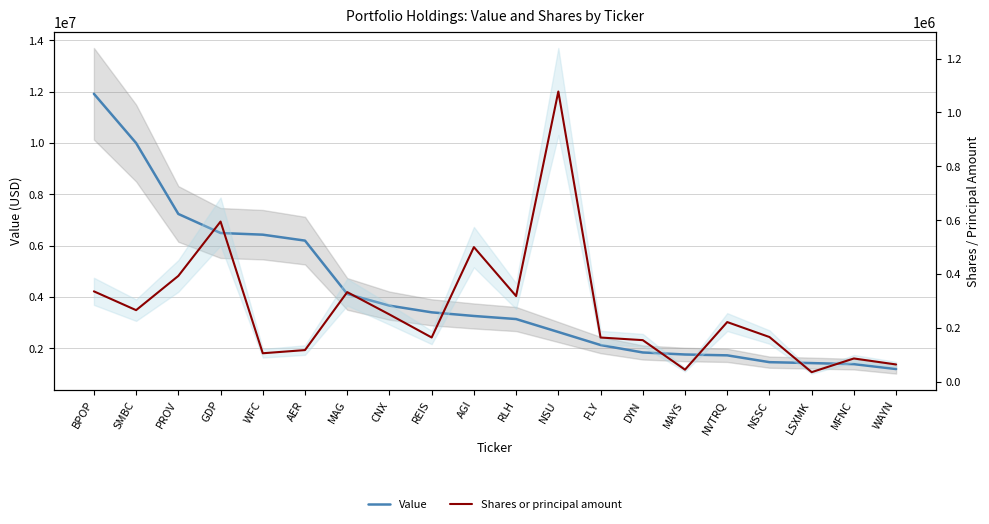

What is the average value of the Value series?

4065400